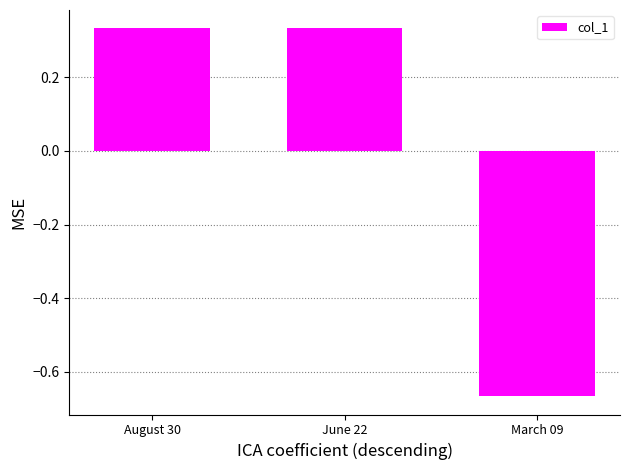

Which category has the lowest value across all series?

March 09